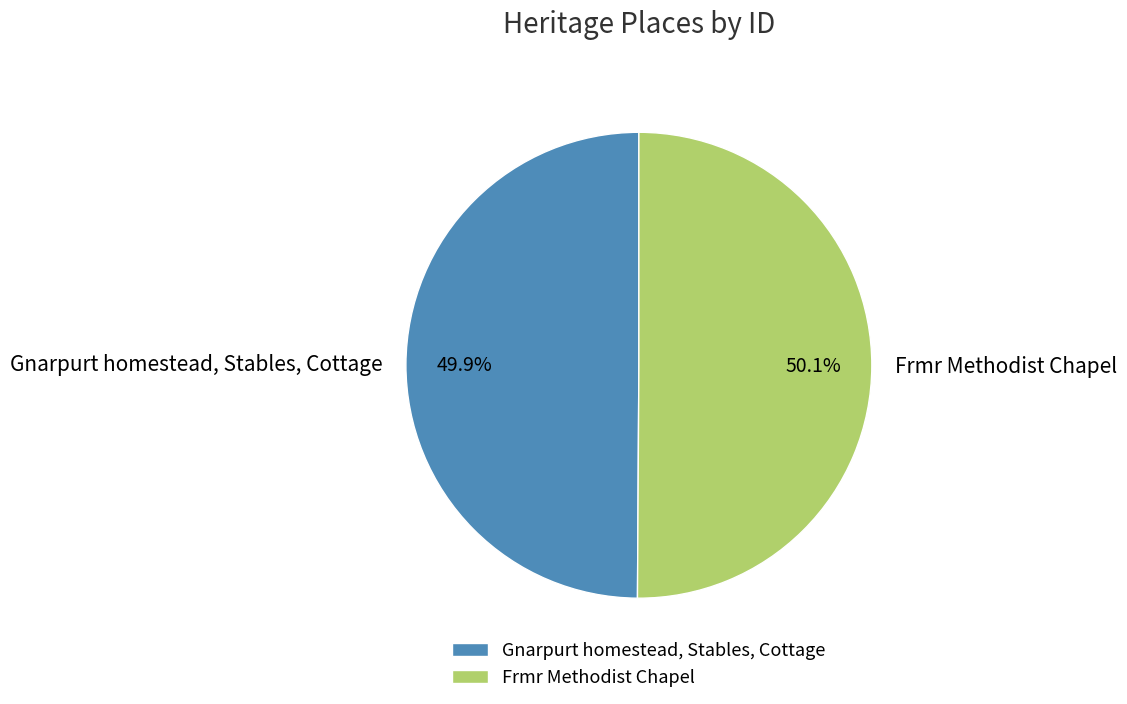

Approximately how many times larger is the value at Frmr Methodist Chapel compared to Gnarpurt homestead, Stables, Cottage?

1.0